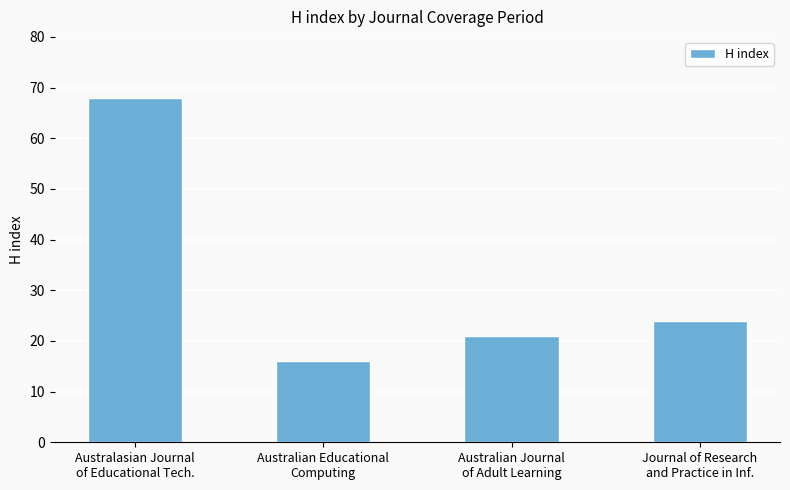

What is the approximate value at Australasian Journal
of Educational Tech., to the nearest 5?

70